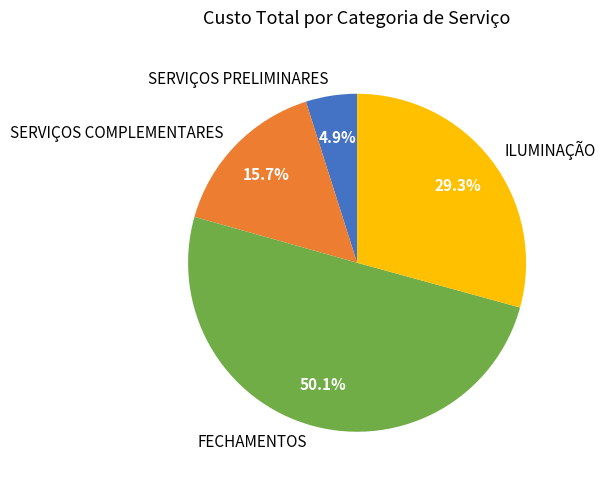

To the nearest percent, what is the difference between the largest and smallest slice percentages?

45%